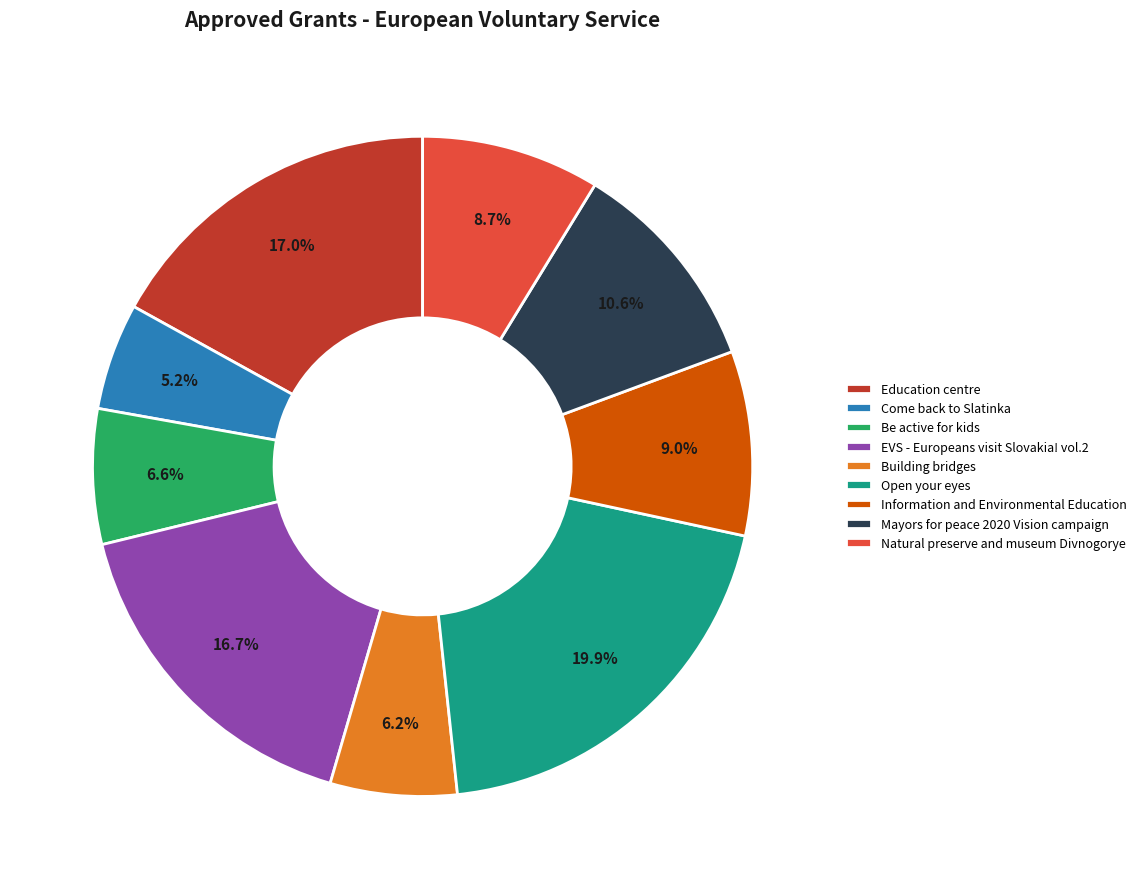

True or false: Natural preserve and museum Divnogorye accounts for 9% of the total.

True